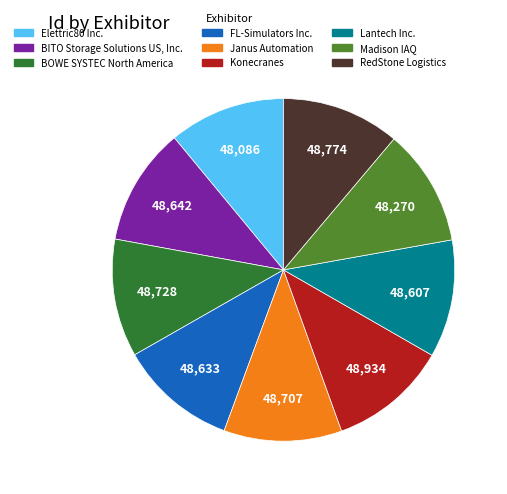

Approximately how many times larger is the value at Lantech Inc. compared to BOWE SYSTEC North America?

1.0